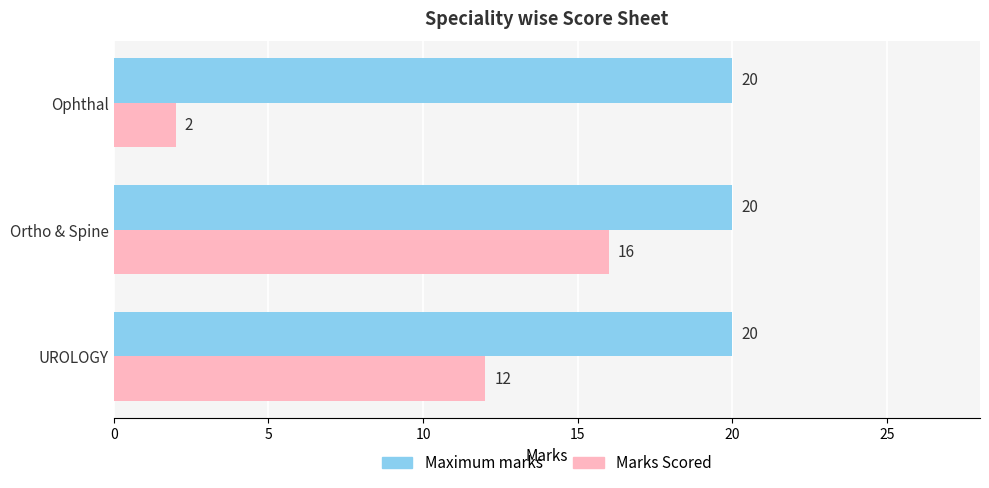

Count the number of categories in the chart.

3